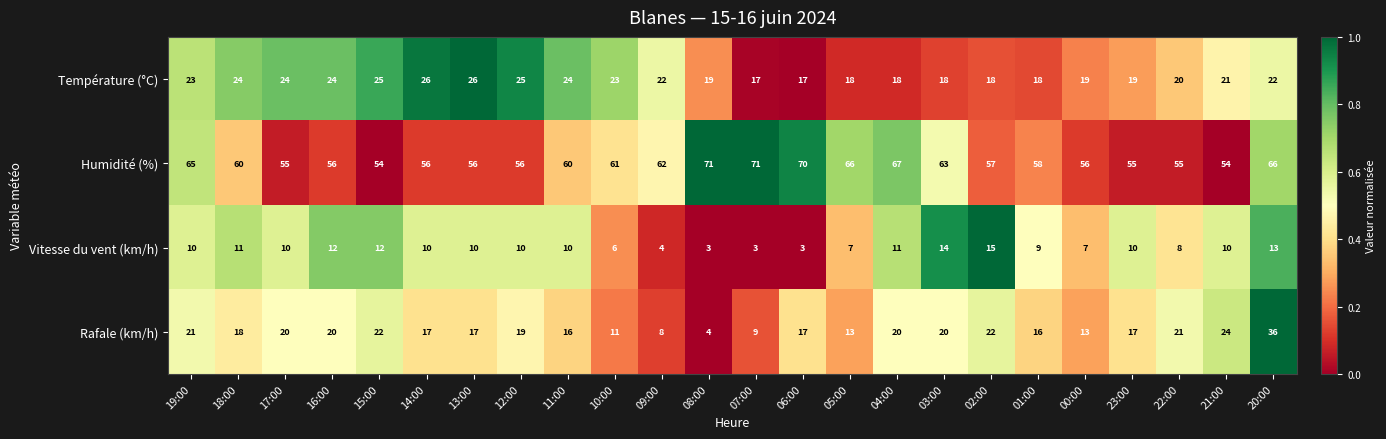

What is the greatest value displayed?

71